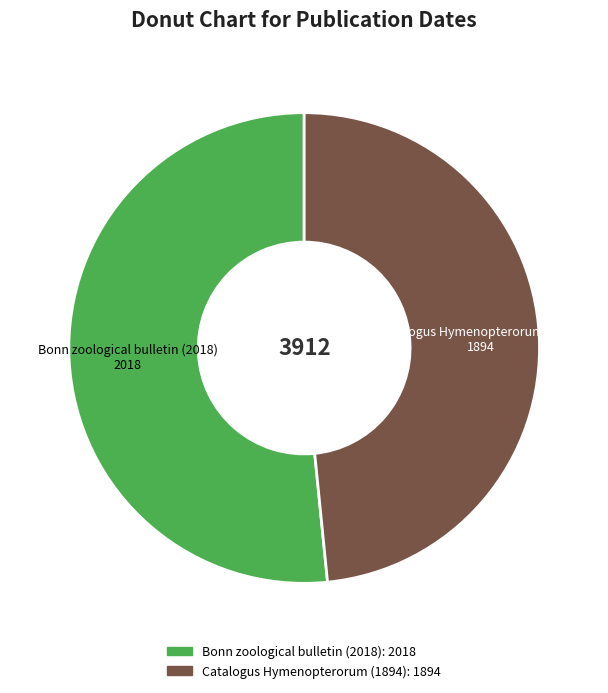

Which slice is the smallest?

Catalogus Hymenopterorum (1894)